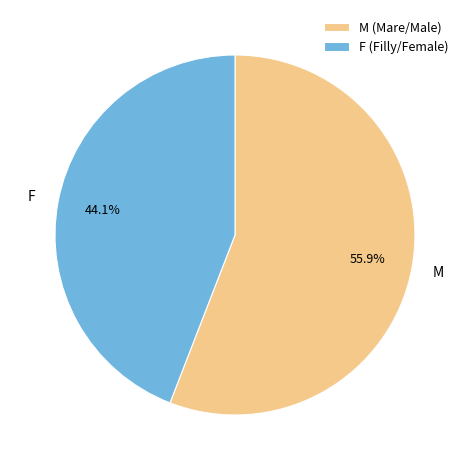

Which has a higher value, F or M?

M